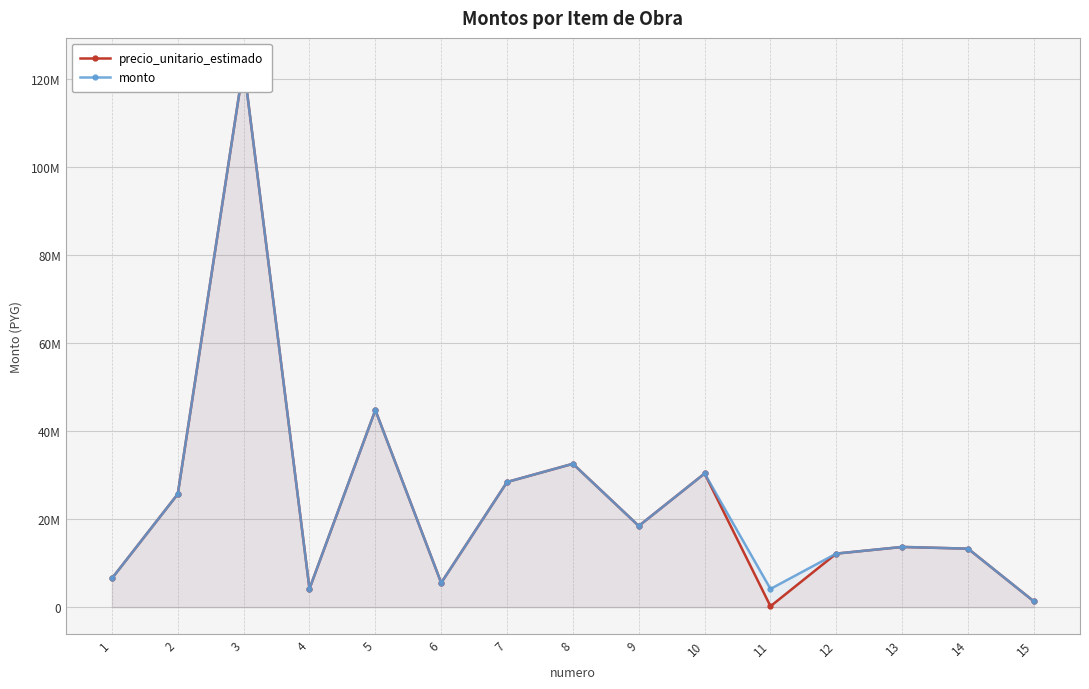

Where does the monto series first go above 13672050?

2